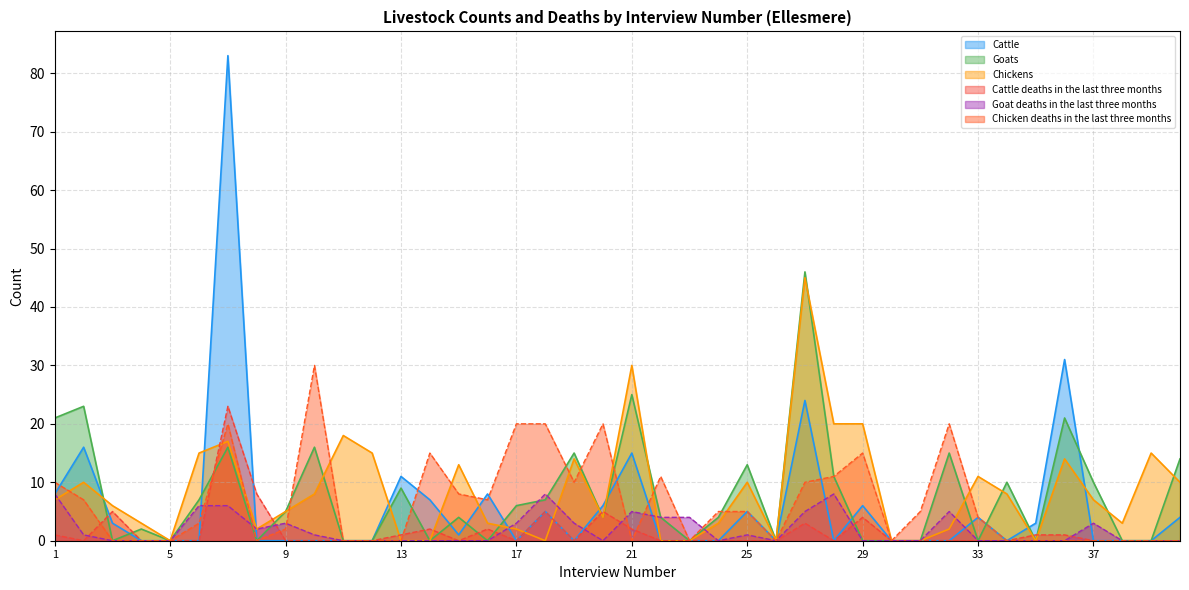

In Chickens, how many points are lower than both neighbors (excluding endpoints)?

7